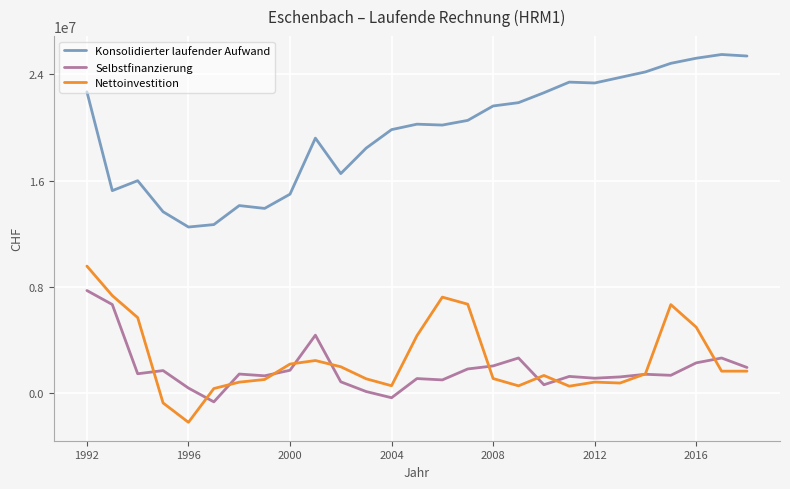

What is the highest value of the Selbstfinanzierung series?

7735018